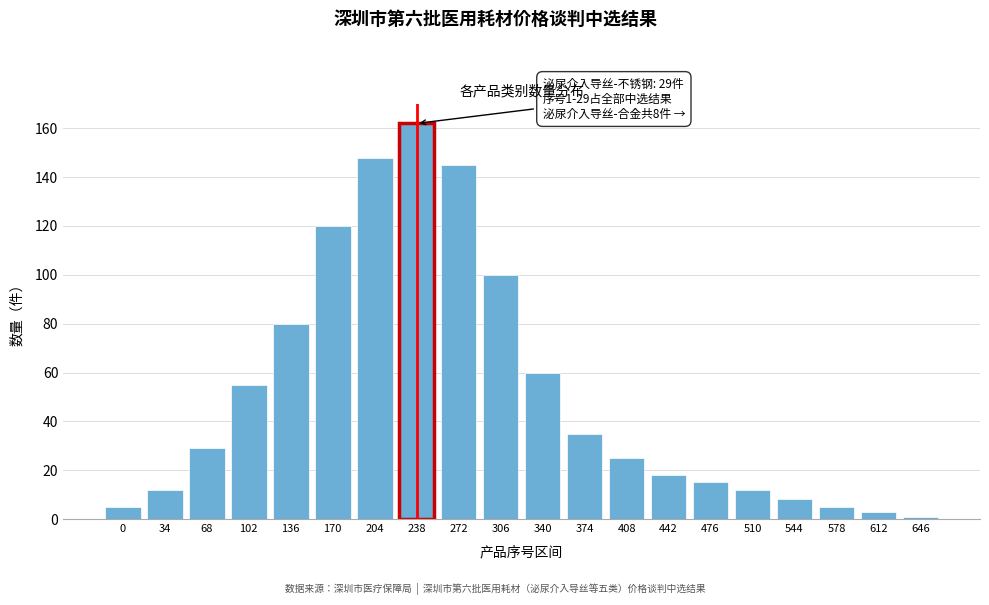

Reading left to right, list all the values displayed in this chart.

5	12	29	55	80	120	148	162	145	100	60	35	25	18	15	12	8	5	3	1